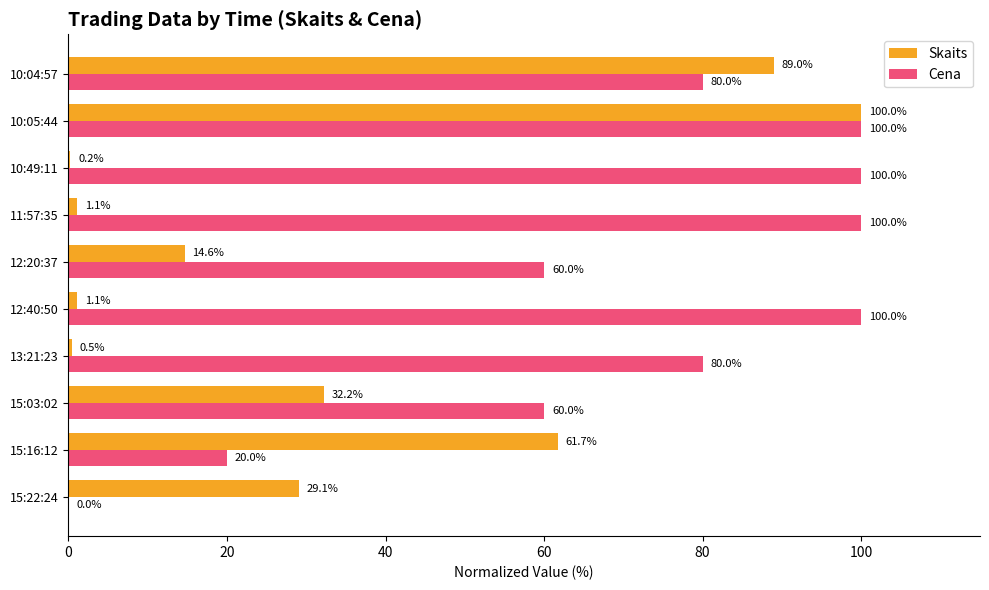

Where is Skaits nearest to the value 50?

15:16:12